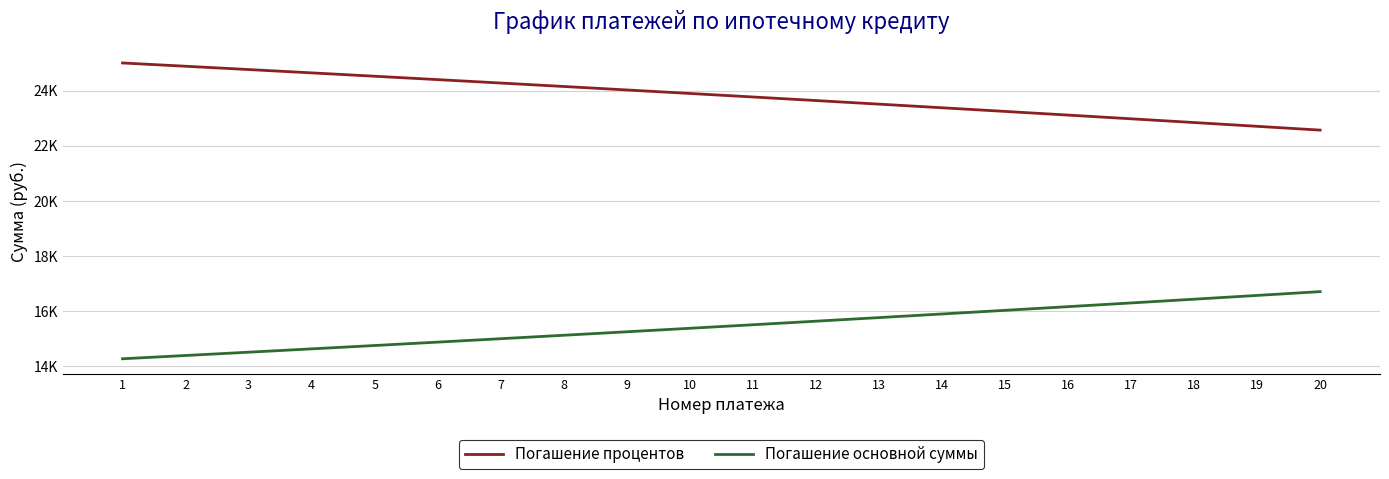

Does the chart have visible grid lines?

Yes